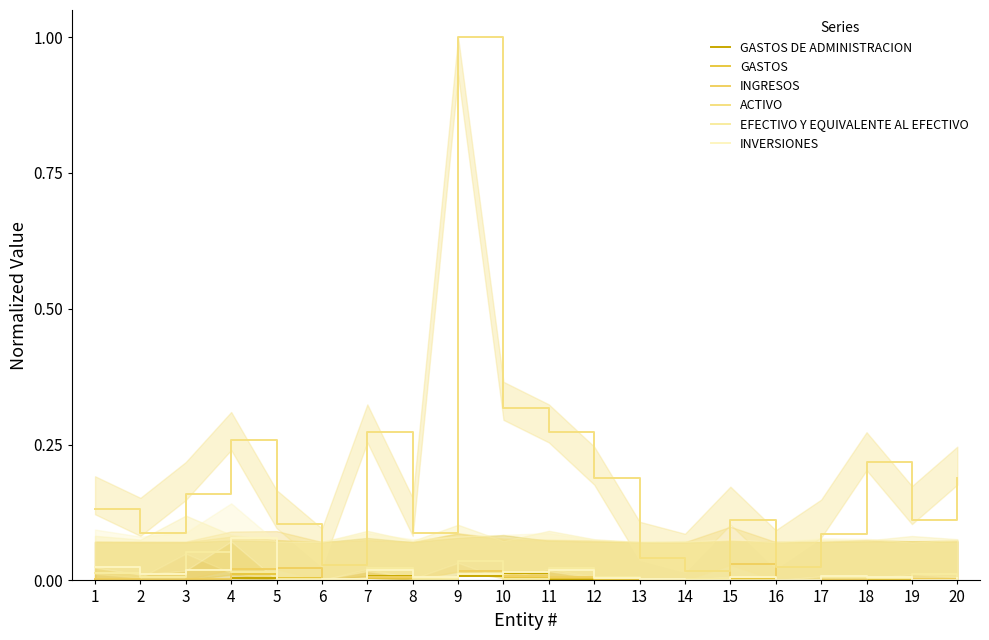

How many lines are shown in the chart?

6